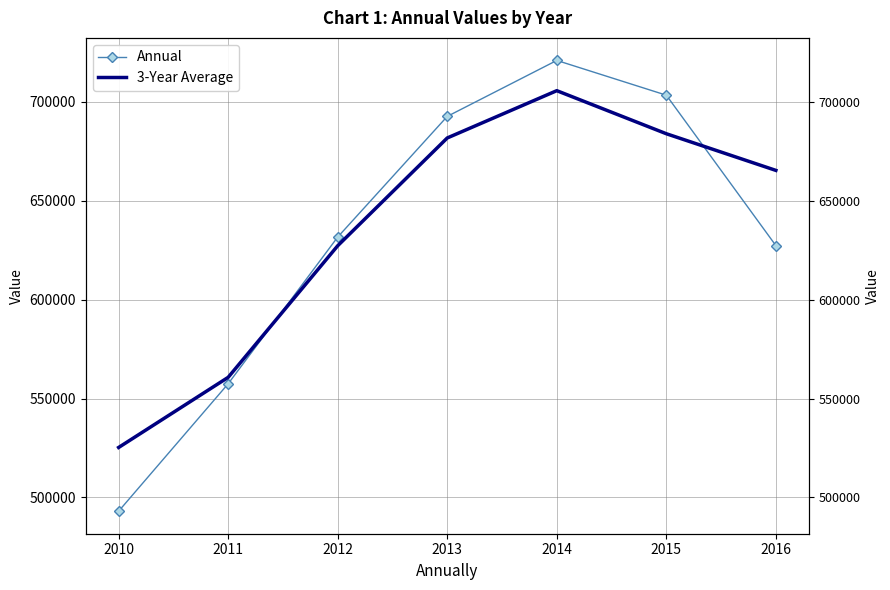

What is the maximum value for Annual?

720945.0